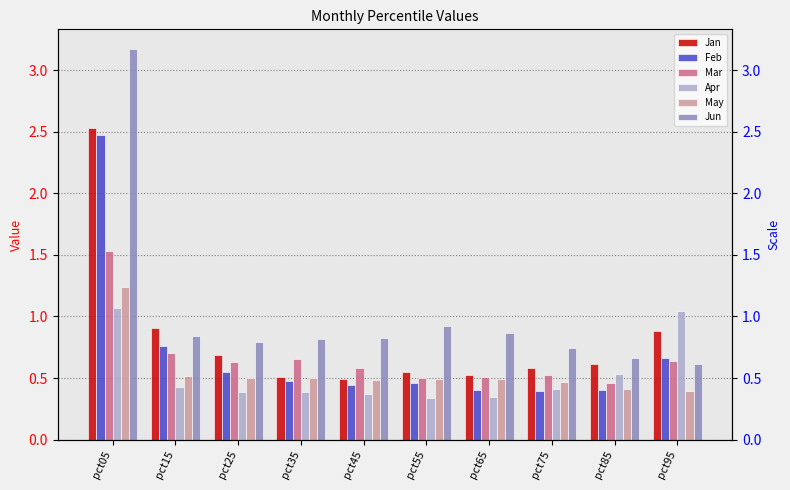

Count the May values in the range 0 to 1.

9